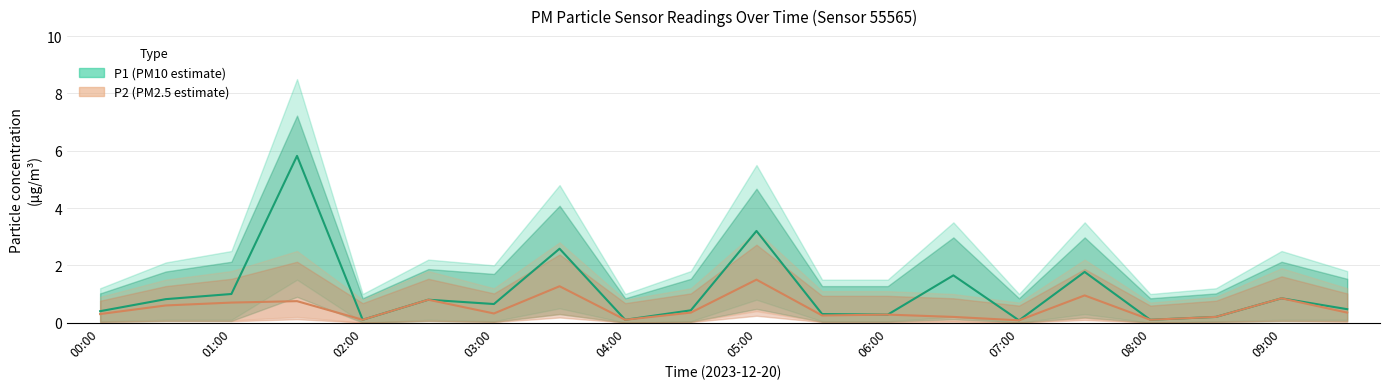

True or false: P1 and P2 intersect in this chart.

False